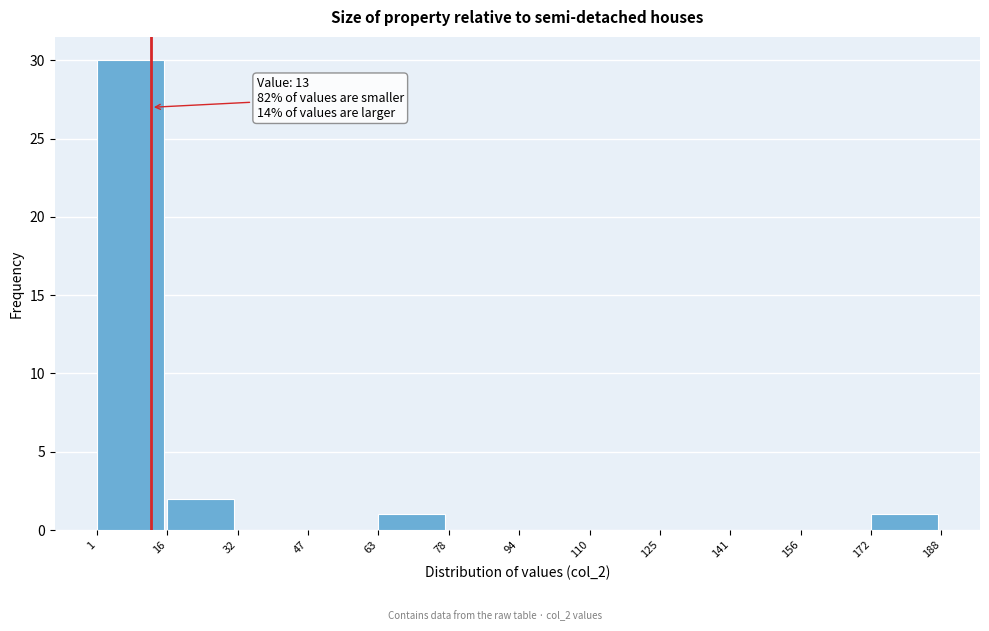

Over which range of the x-axis is the bar tallest?

1 to 16